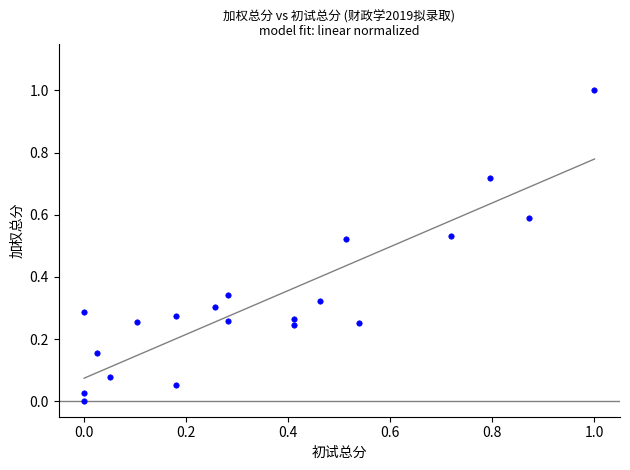

What is the range of X values (max minus min)?

1.0